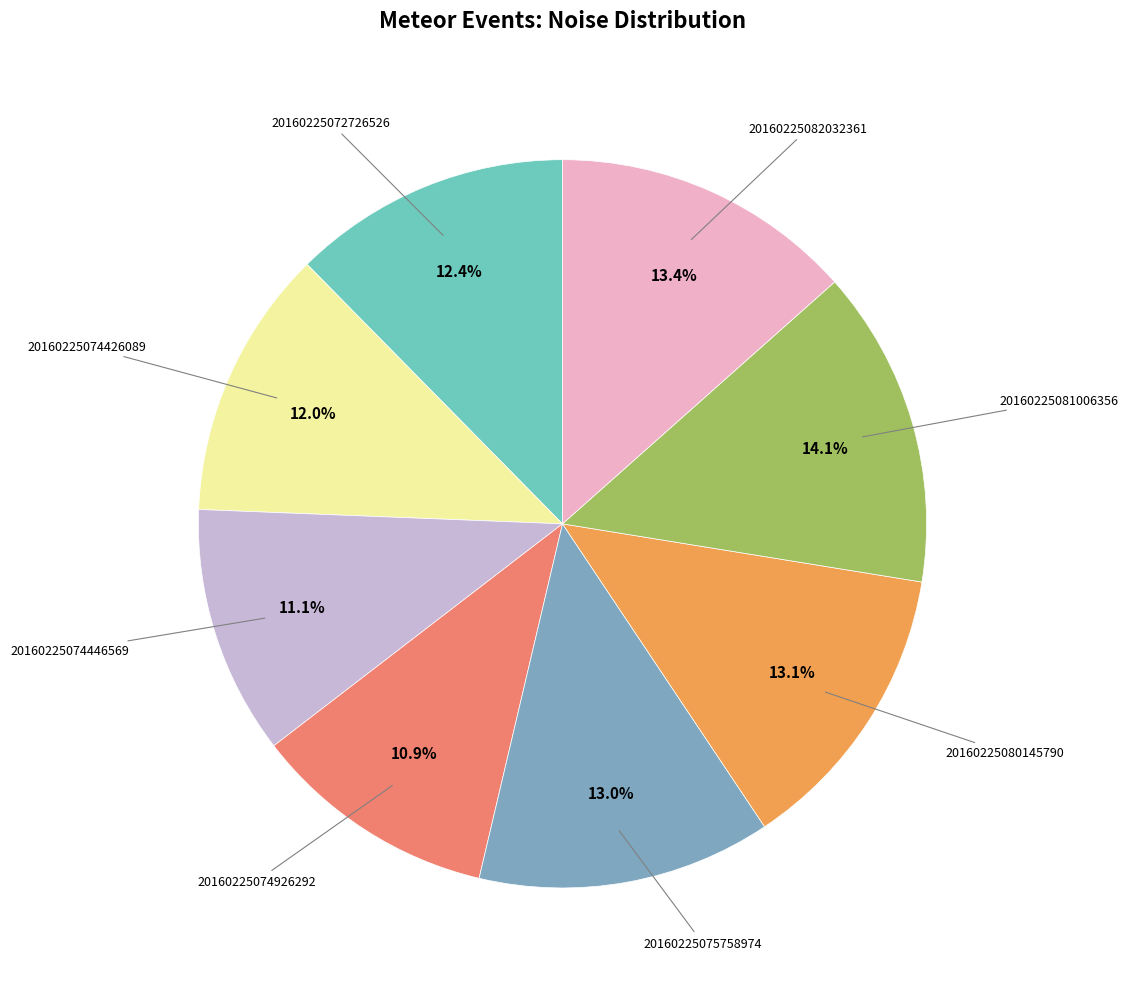

Is it true that 20160225074446569 is 11% of the pie?

True